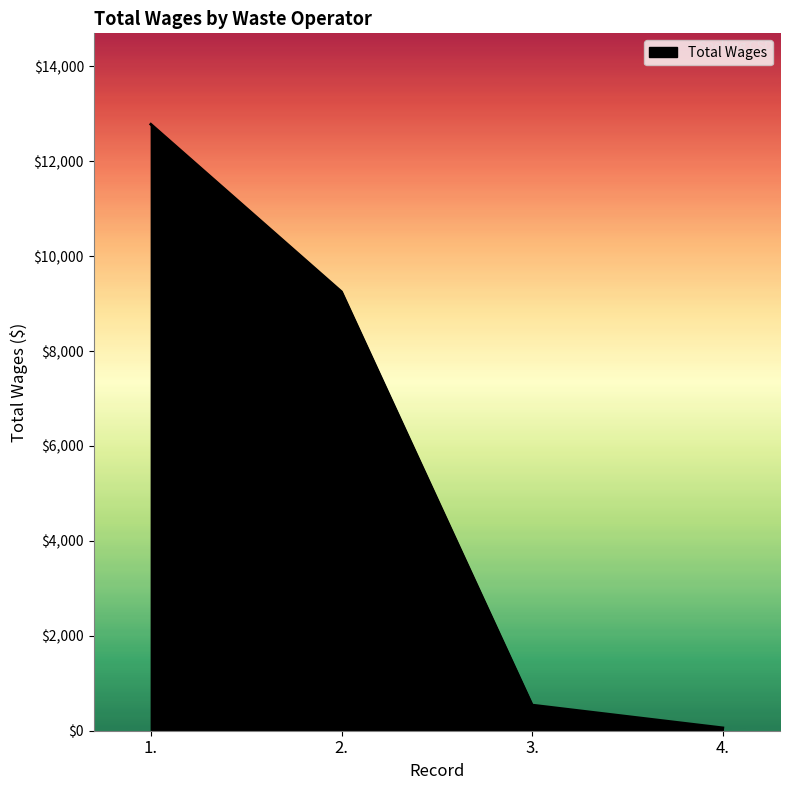

Reading left to right, extract all data points from this chart.

1.=12780	2.=9250	3.=540	4.=60